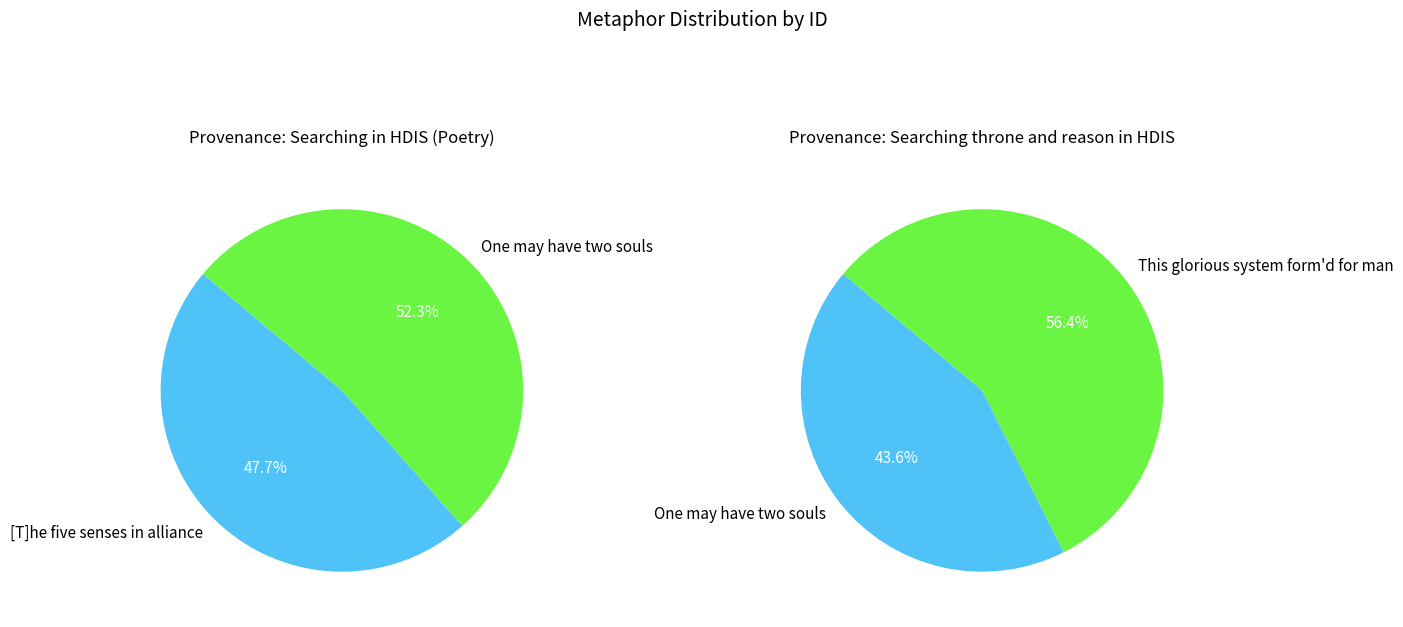

Rank the series by their maximum value, from highest to lowest.

pie2, pie1